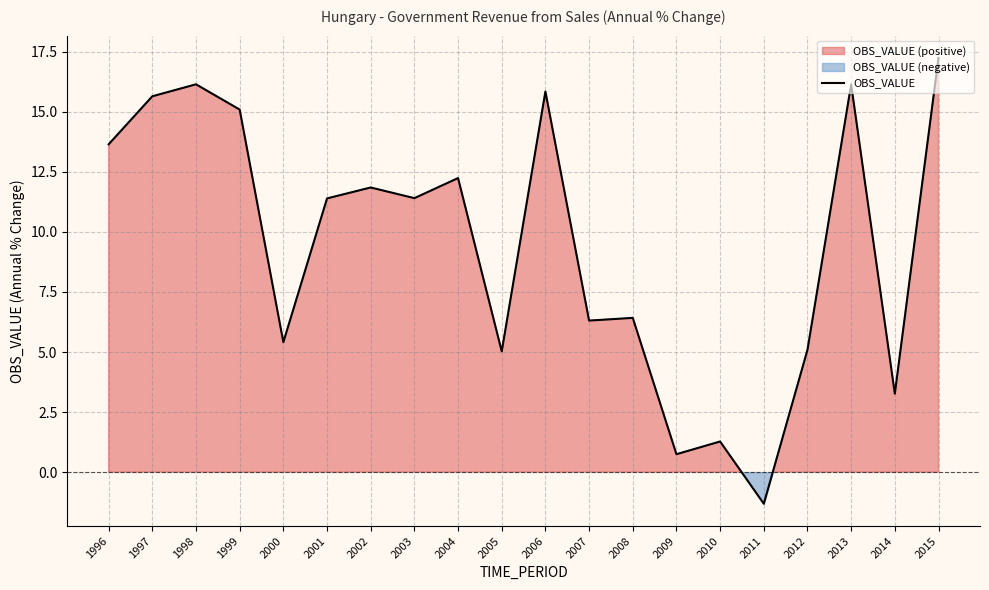

True or false: the data shows 8.9 at 1998.

False